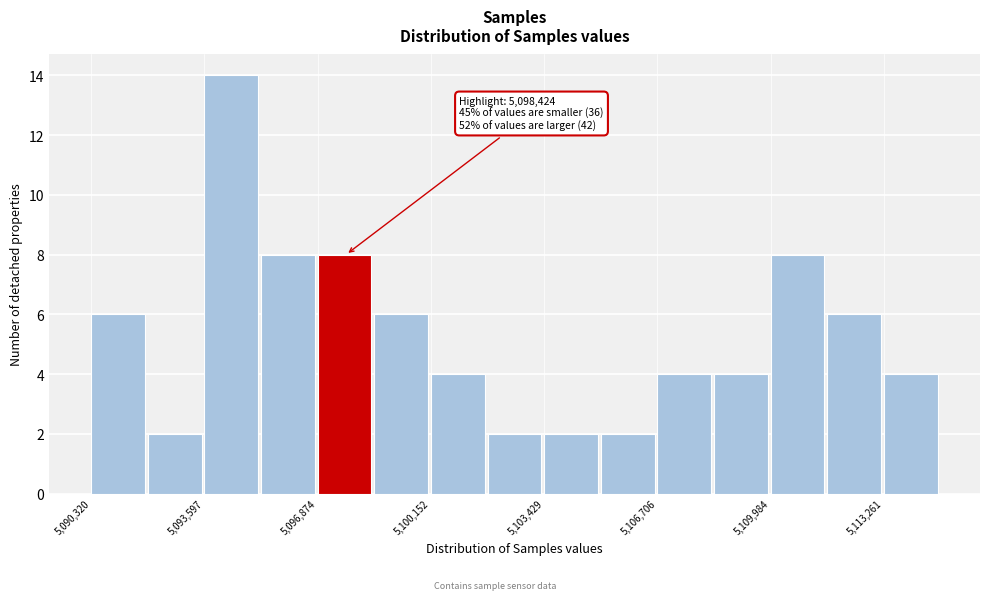

Around what value on the x-axis is the tallest bar? Give the approximate position of its centre, as read against the axis.

5094500